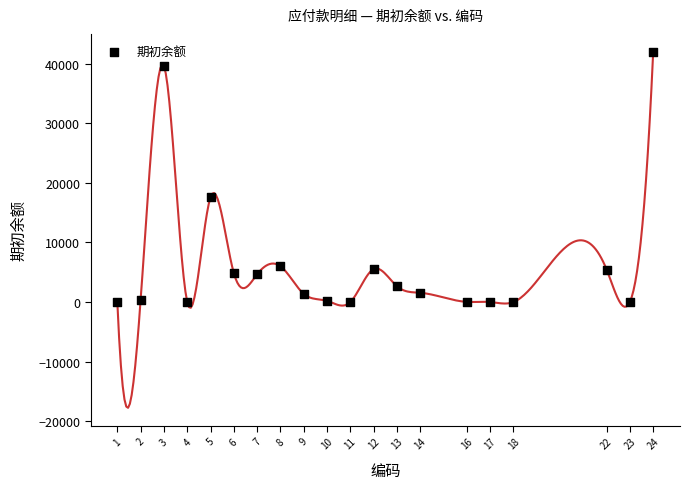

What Y value in the scatter plot is closest to 21004?

17581.3